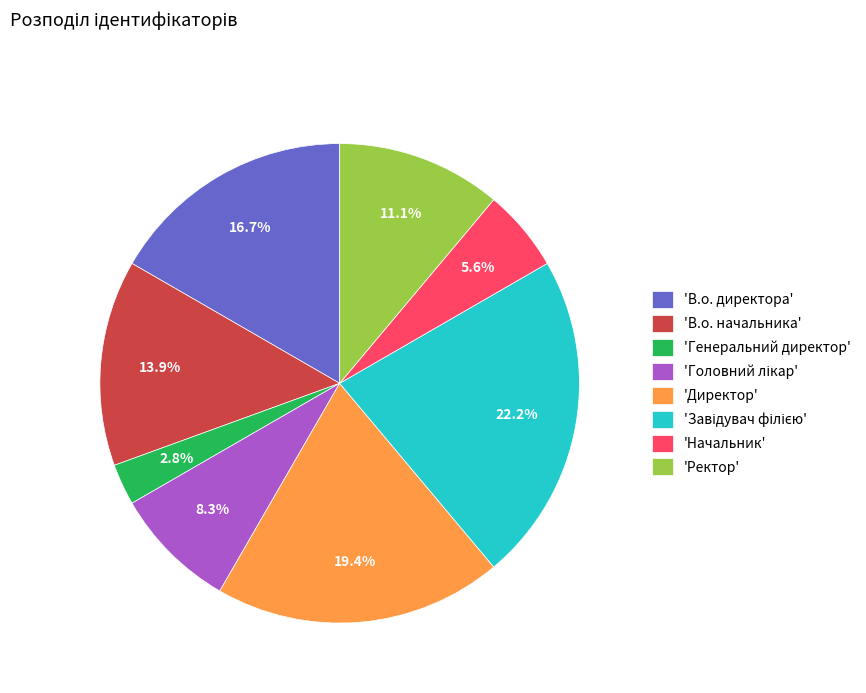

What portion of the pie excludes 'Директор'?

80.6%